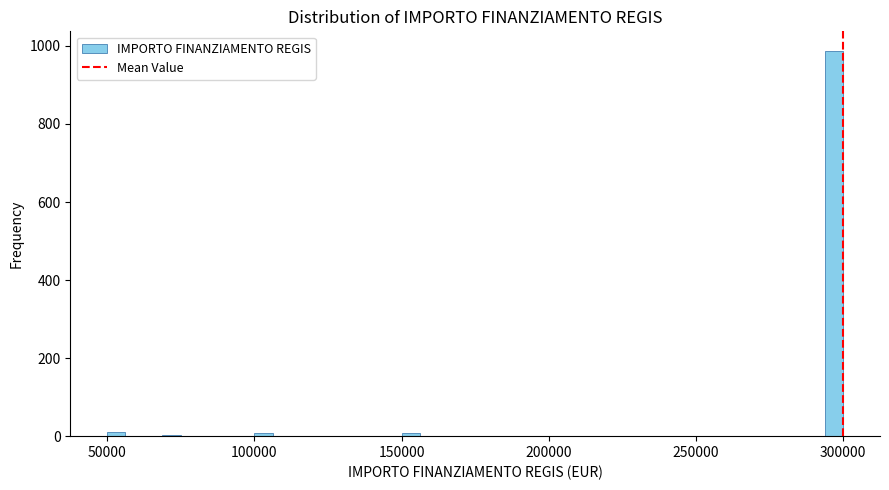

Read against the x-axis, roughly where is the centre of the tallest bar?

295000